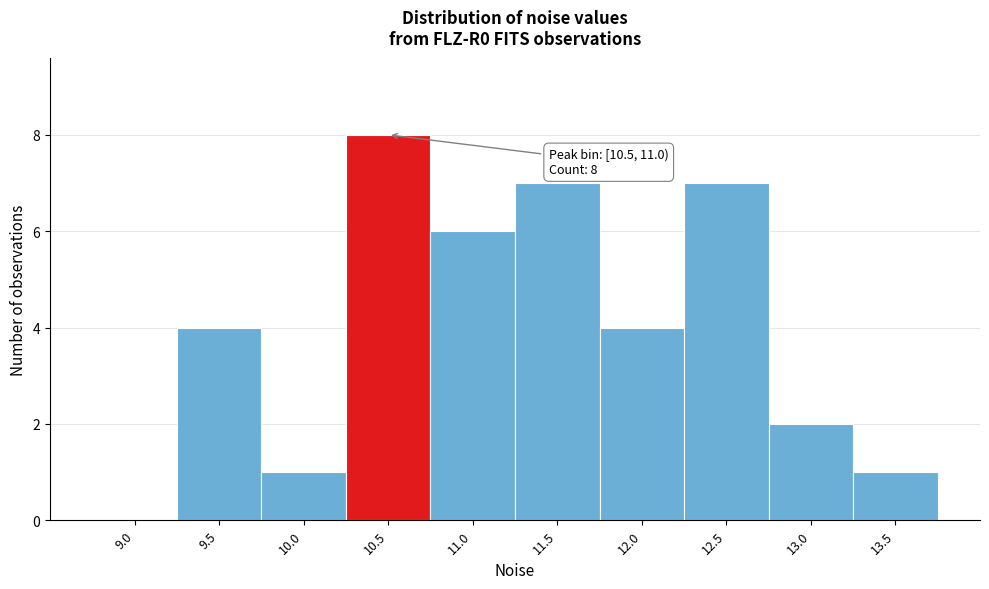

Reading left to right, what are all the values shown in this chart?

9.0=0	9.5=4	10.0=1	10.5=8	11.0=6	11.5=7	12.0=4	12.5=7	13.0=2	13.5=1